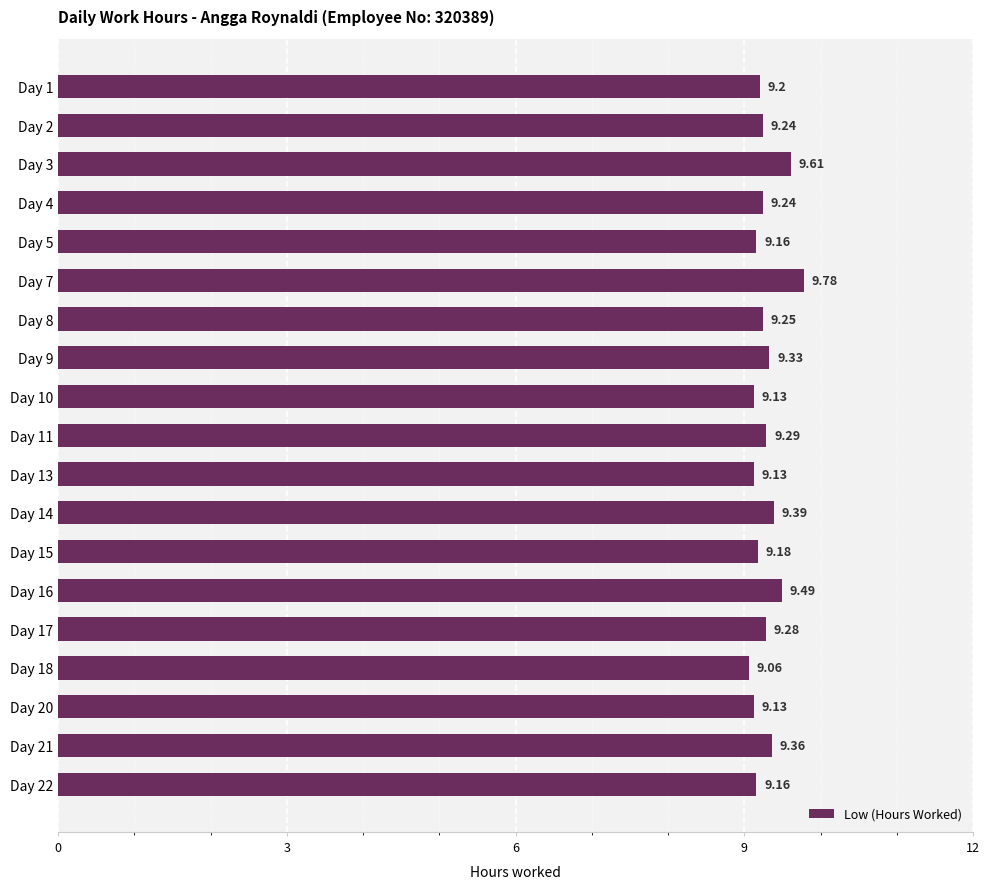

What is the difference between the second highest and second lowest values?

0.5